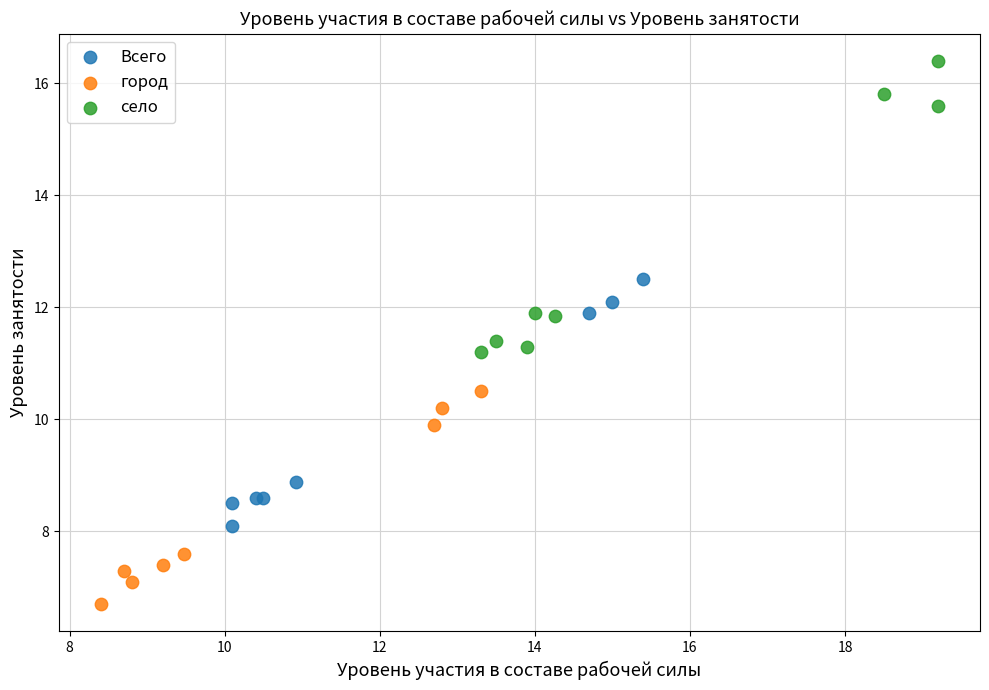

What are all the series names shown in the legend?

Всего, город, село